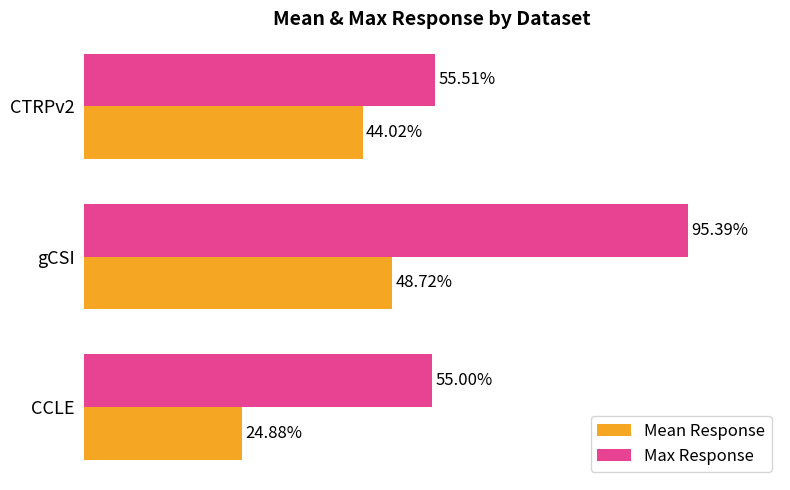

Which series has the widest spread of values?

Max Response